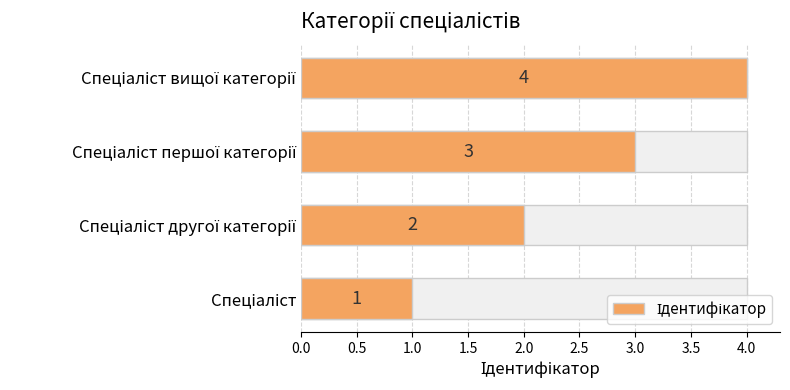

What is the greatest value displayed?

4